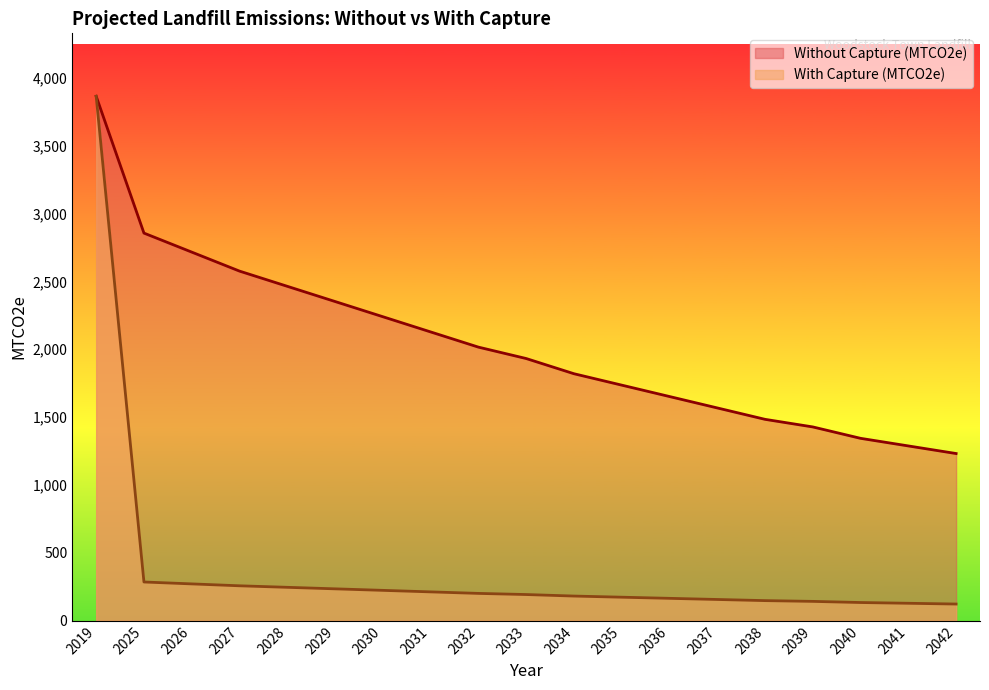

True or false: With Capture (MTCO2e) and Without Capture (MTCO2e) cross at least once.

False